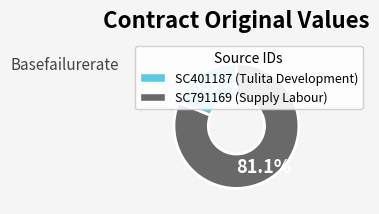

What portion of the pie excludes SC791169?

18.9%